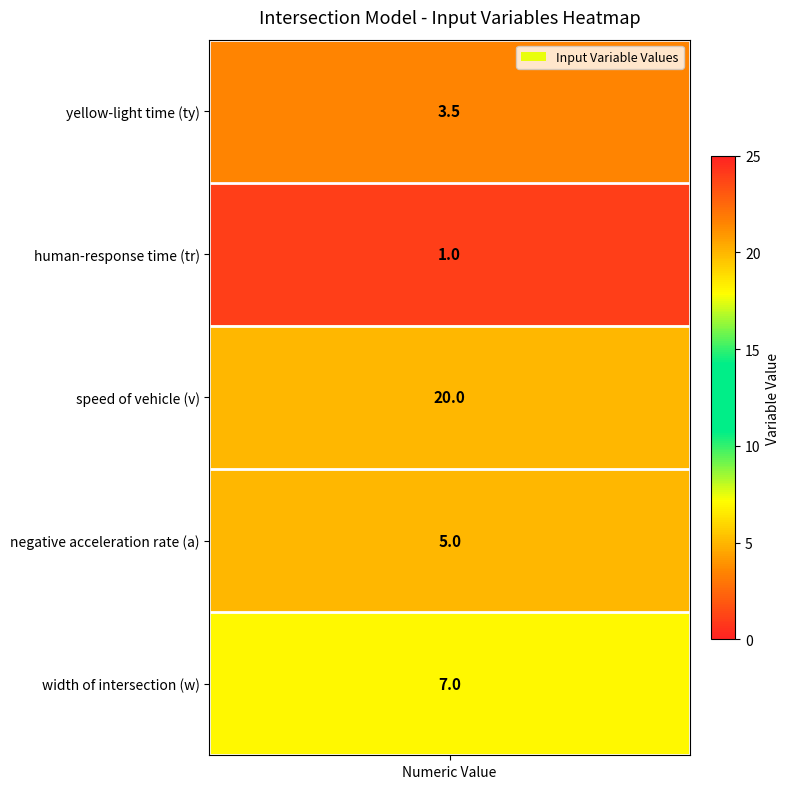

Reading left to right, list all the values displayed in this chart.

3.5	1.0	20.0	5.0	7.0